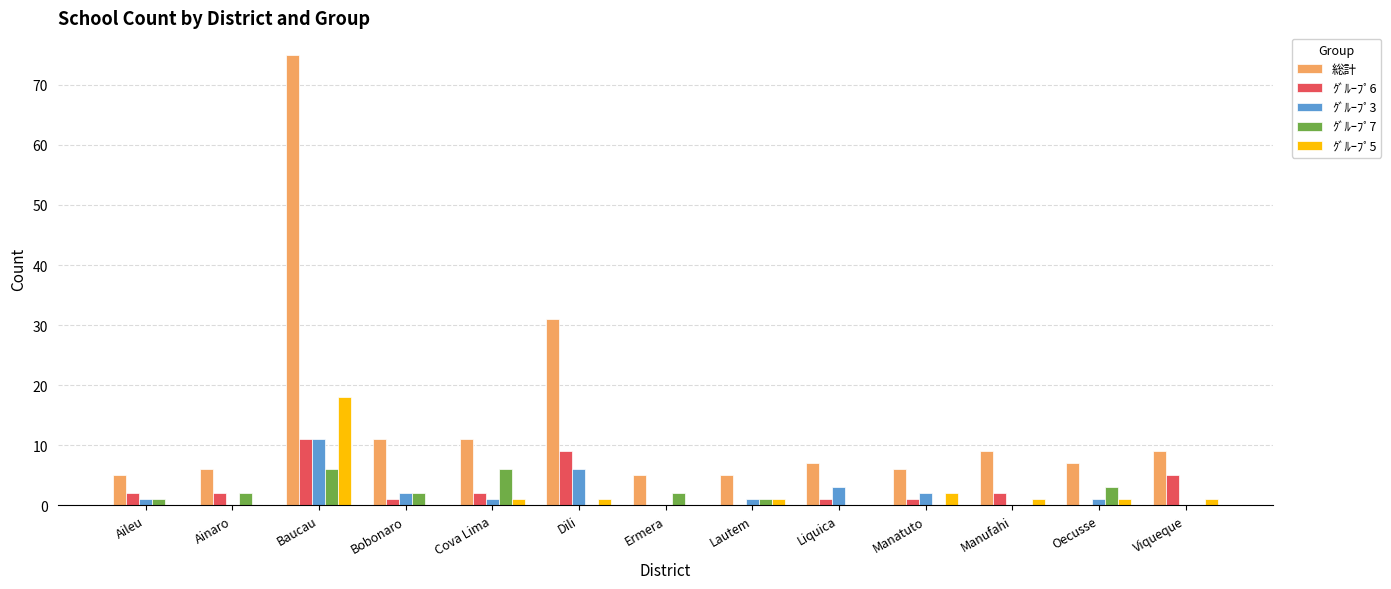

What is the average value of the 総計 series?

14